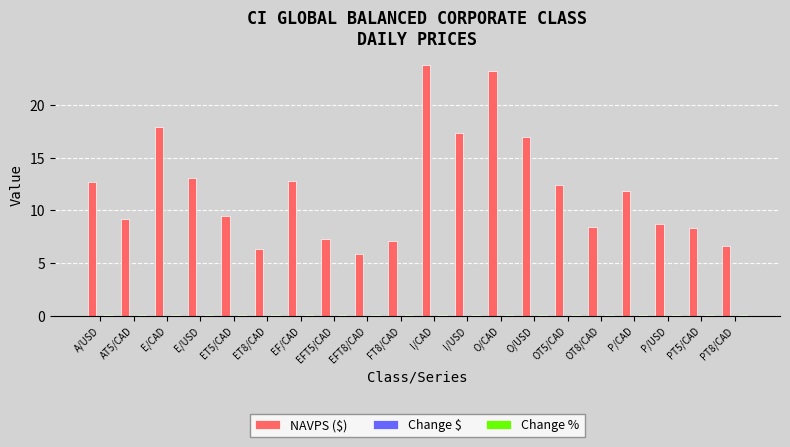

How many distinct data groups are displayed?

3